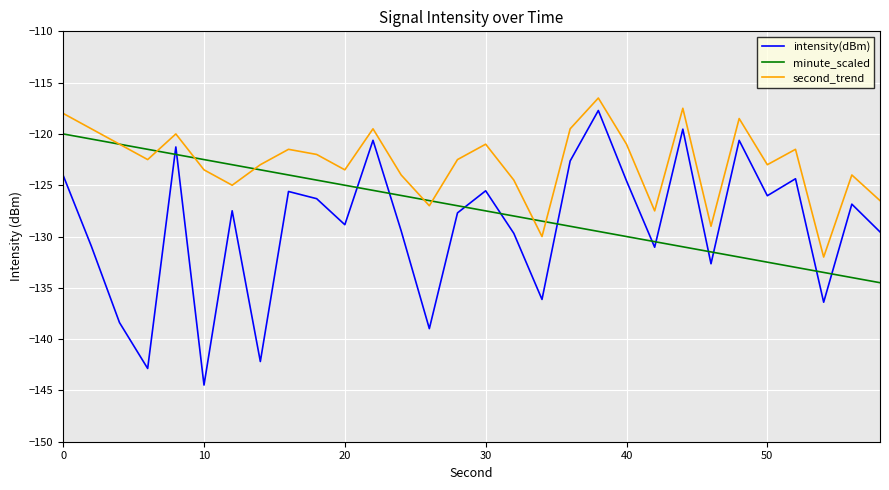

Which series has the largest range (max minus min)?

intensity(dBm)